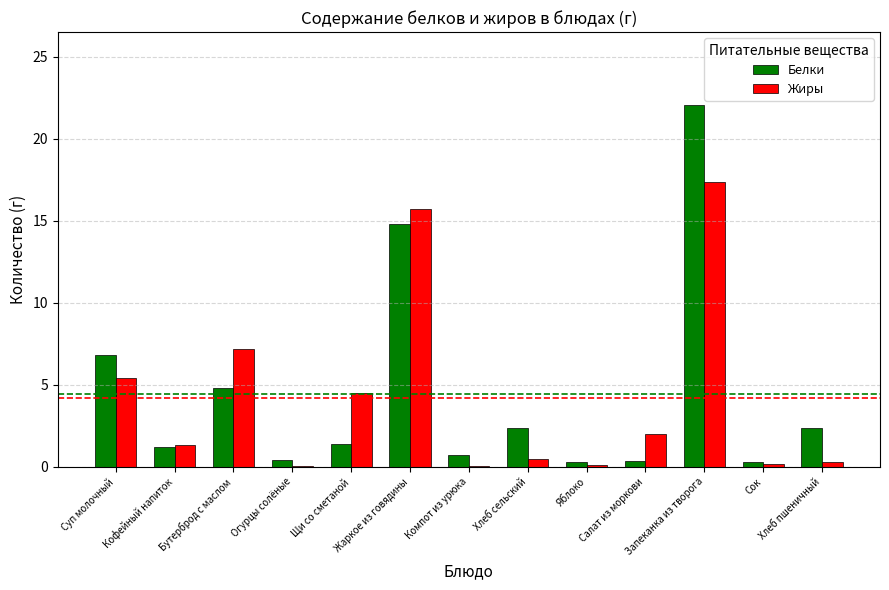

Which category has the highest value in the Жиры series?

Запеканка из творога